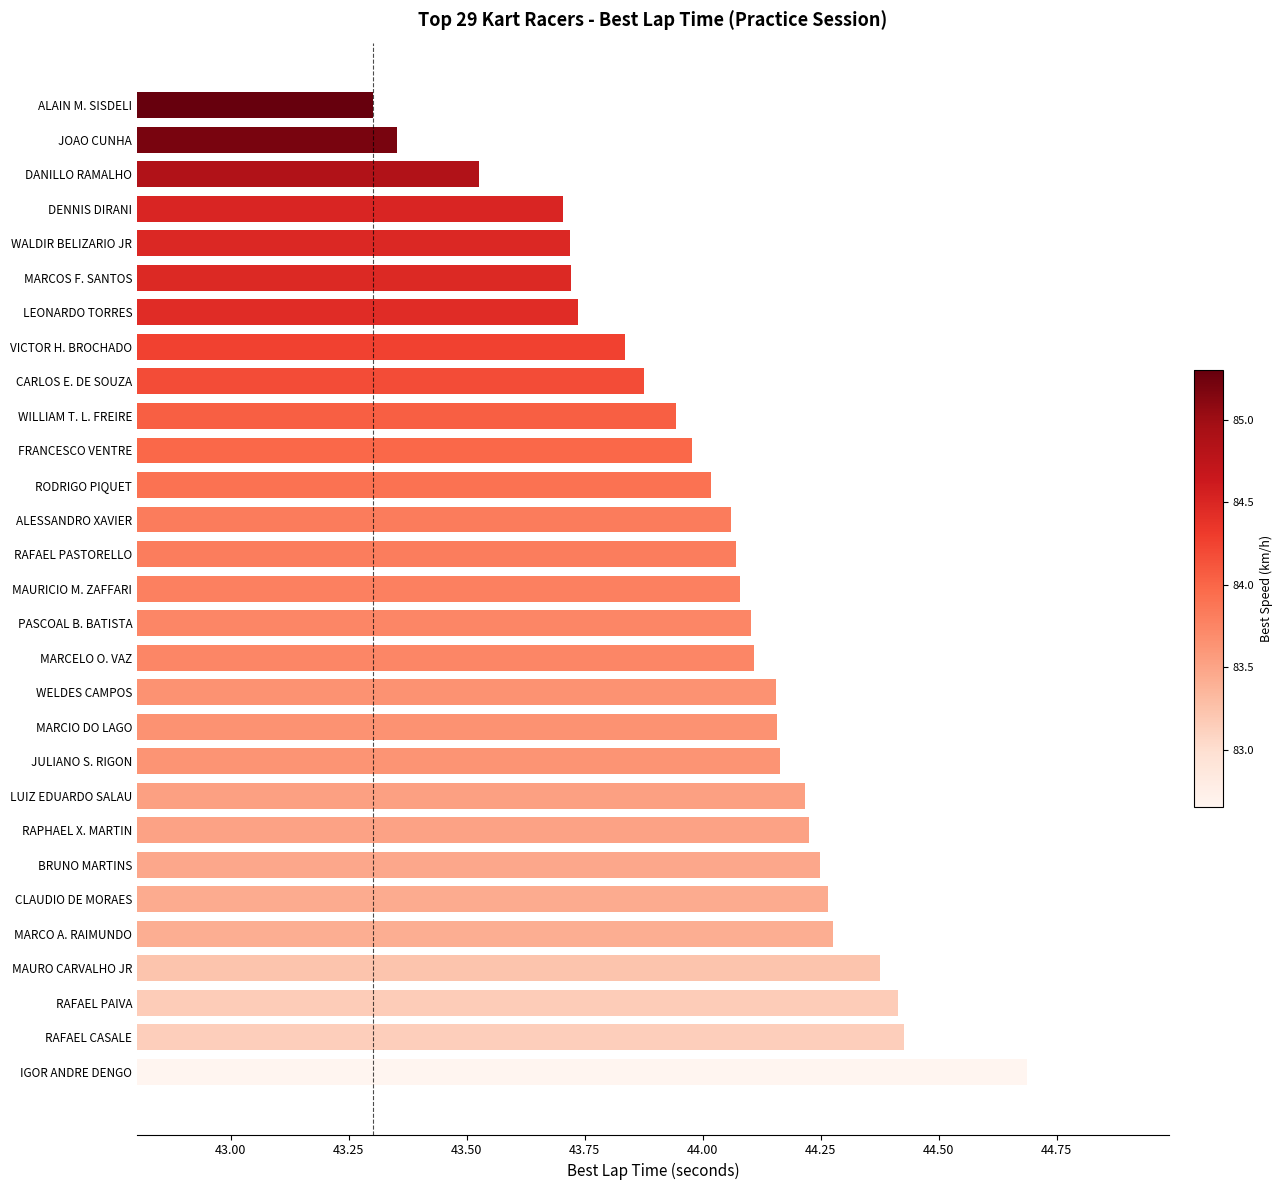

True or false: the data shows 23.0 at PASCOAL B. BATISTA.

False